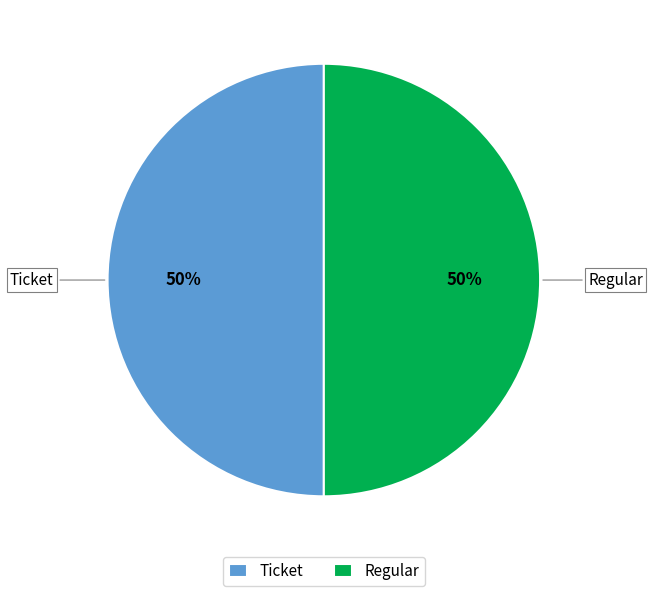

To the nearest percent, what is the average slice percentage?

50%